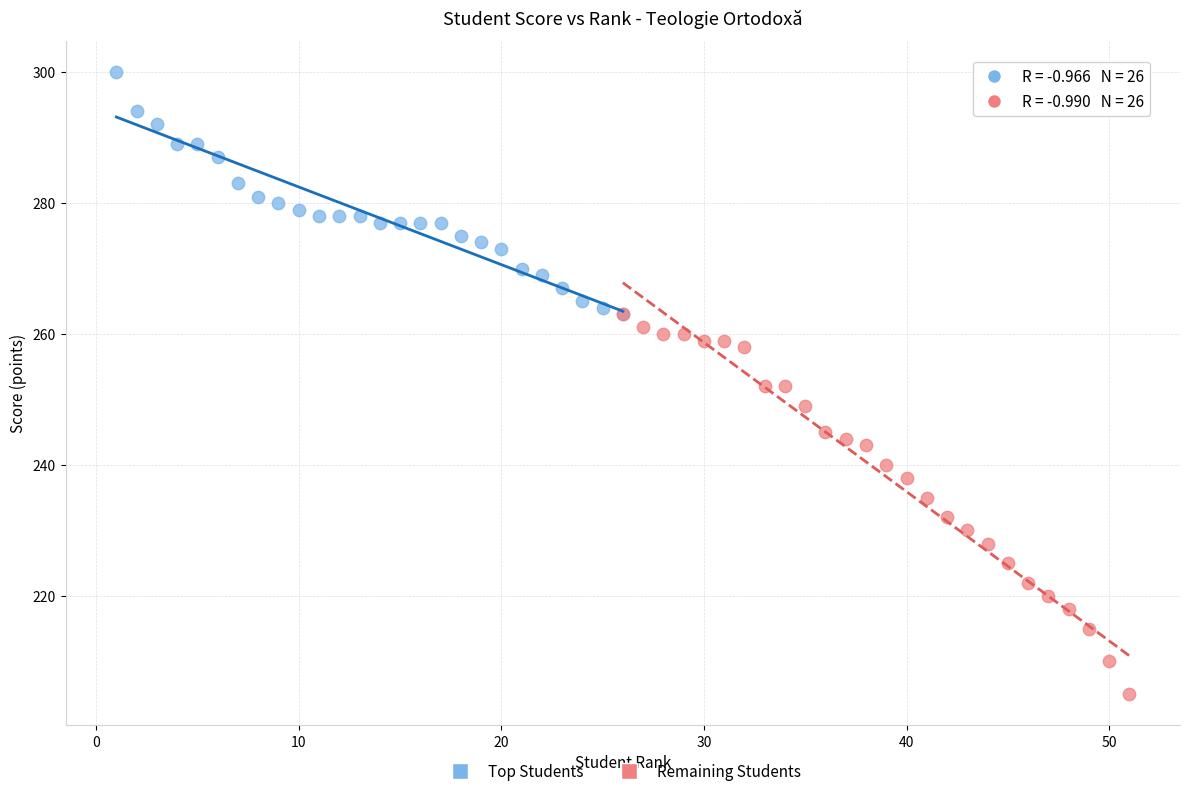

Which series contains the highest Y value?

Top Students